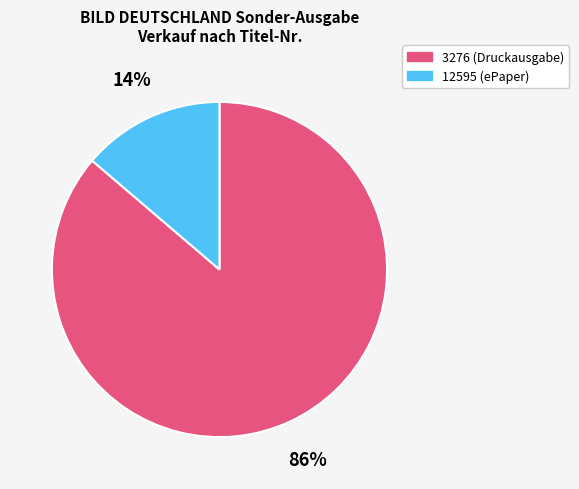

Rank the categories by value from lowest to highest.

12595, 3276